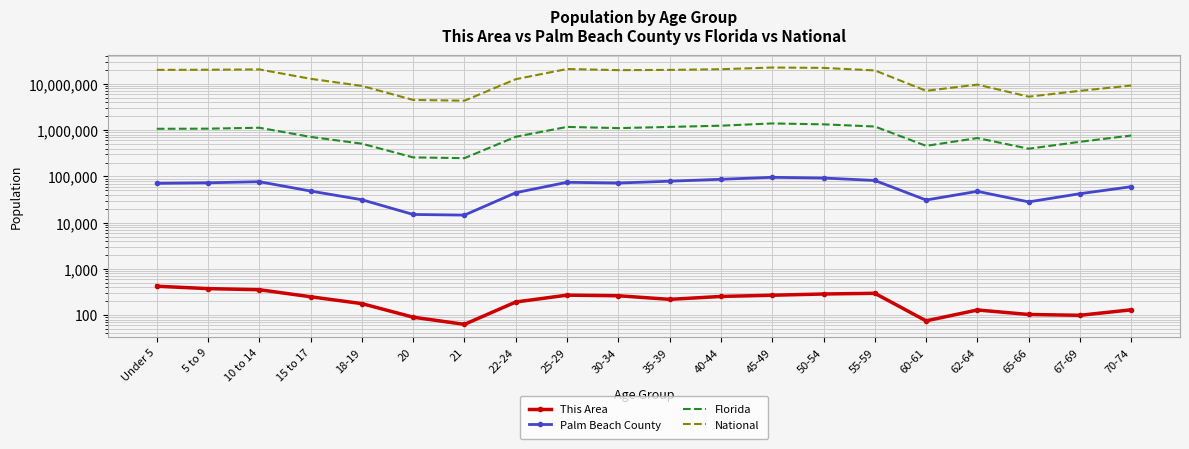

List the labels in order of This Area value, largest first.

Under 5, 5 to 9, 10 to 14, 55-59, 50-54, 25-29, 45-49, 30-34, 40-44, 15 to 17, 35-39, 22-24, 18-19, 70-74, 62-64, 65-66, 67-69, 20, 60-61, 21